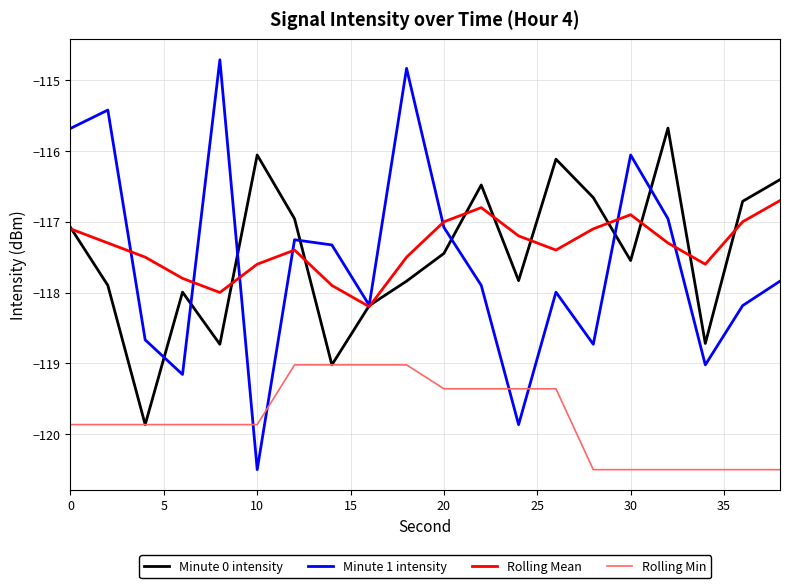

Which series has the largest range (max minus min)?

Minute 1 intensity